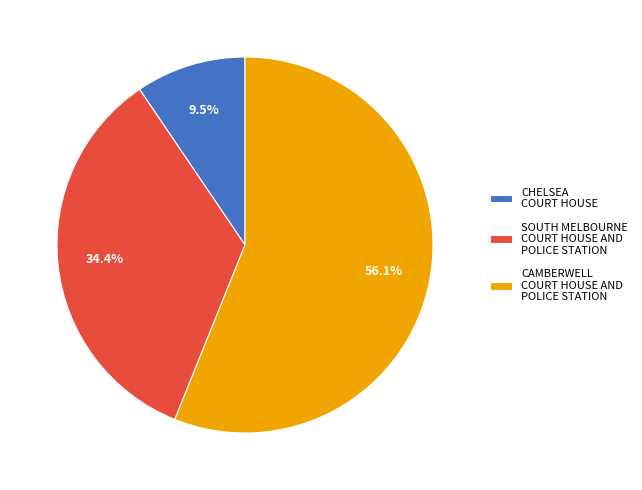

Rank the categories by value from lowest to highest.

CHELSEA COURT HOUSE, SOUTH MELBOURNE COURT HOUSE AND POLICE STATION, CAMBERWELL COURT HOUSE AND POLICE STATION